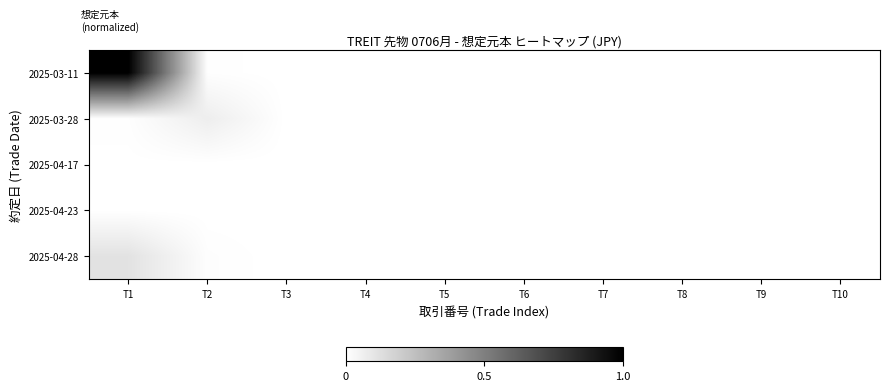

Reading left to right, list all the values displayed in this chart.

2025-03-11: T1=1.0	T2=0.0	T3=0.0	T4=0.0	T5=0.0	T6=0.0	T7=0.0	T8=0.0	T9=0.0	T10=0.0
2025-03-28: T1=0.0	T2=0.1	T3=0.0	T4=0.0	T5=0.0	T6=0.0	T7=0.0	T8=0.0	T9=0.0	T10=0.0
2025-04-17: T1=0.0	T2=0.0	T3=0.0	T4=0.0	T5=0.0	T6=0.0	T7=0.0	T8=0.0	T9=0.0	T10=0.0
2025-04-23: T1=0.0	T2=0.0	T3=0.0	T4=0.0	T5=0.0	T6=0.0	T7=0.0	T8=0.0	T9=0.0	T10=0.0
2025-04-28: T1=0.1	T2=0.0	T3=0.0	T4=0.0	T5=0.0	T6=0.0	T7=0.0	T8=0.0	T9=0.0	T10=0.0